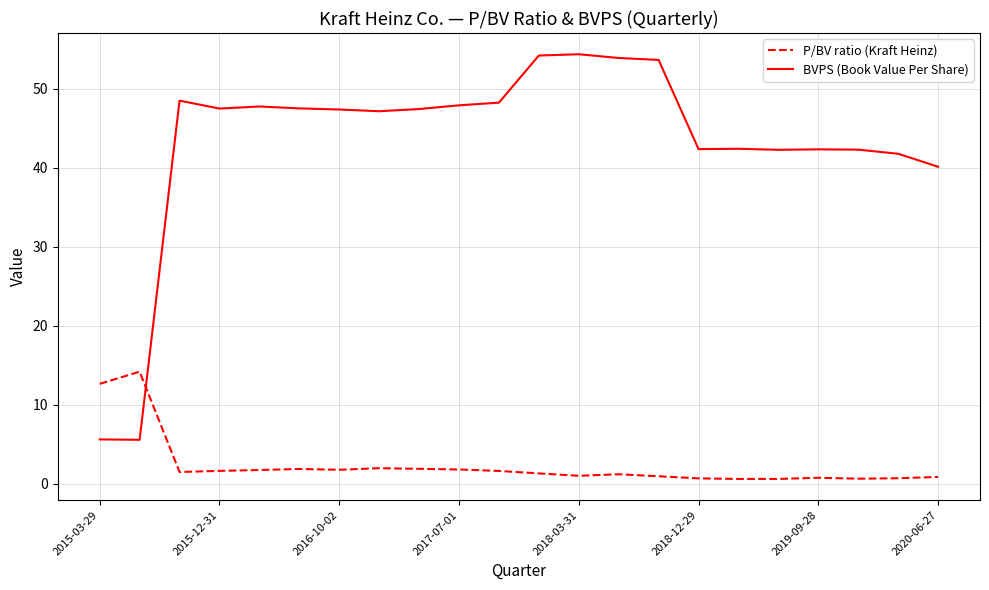

What is the highest value of the BVPS (Book Value Per Share) series?

54.3